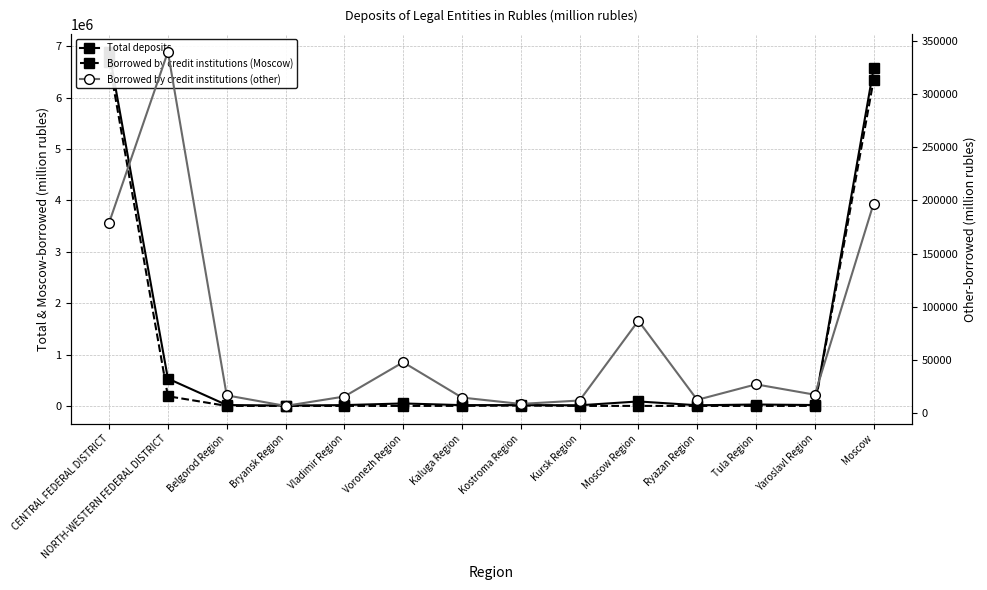

Which has a higher value, Bryansk Region or Moscow Region?

Moscow Region